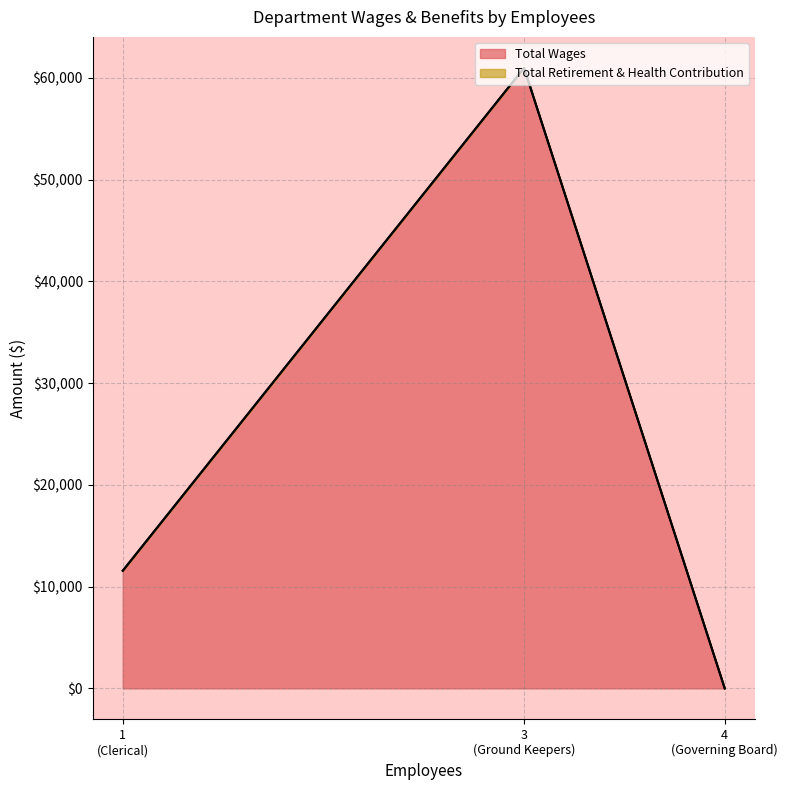

How many lines are shown in the chart?

2